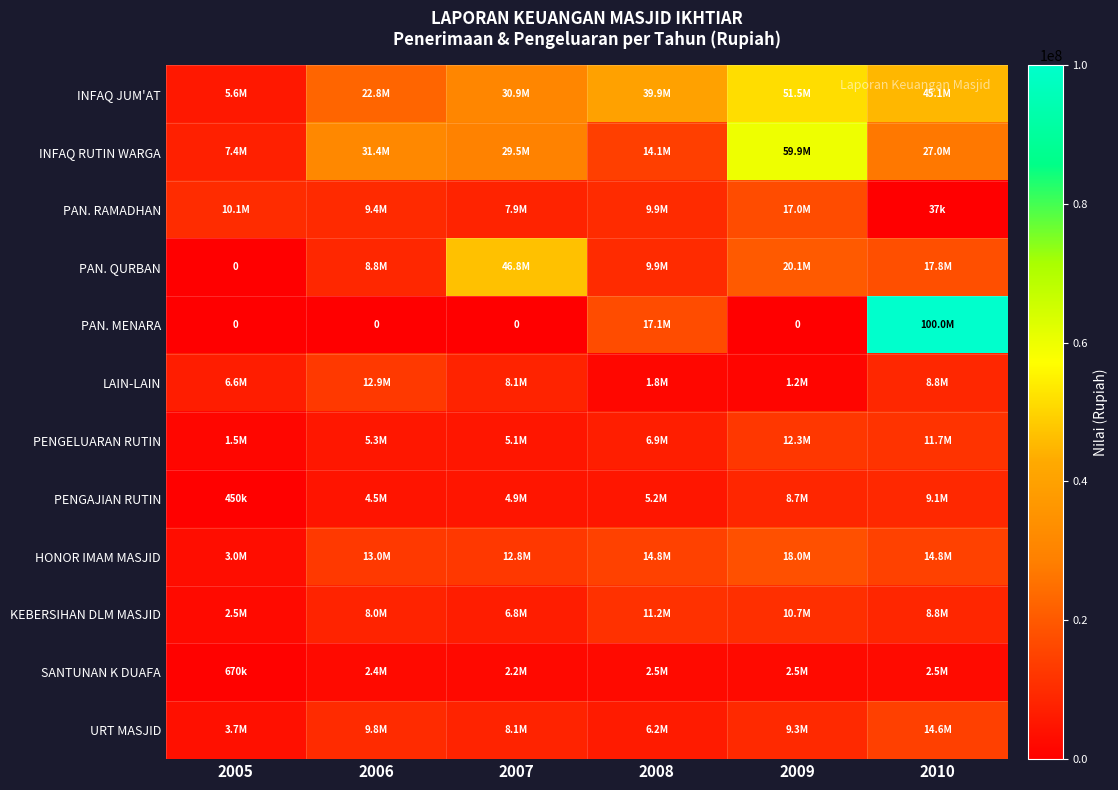

What is the average value of the INFAQ RUTIN WARGA series?

28214792